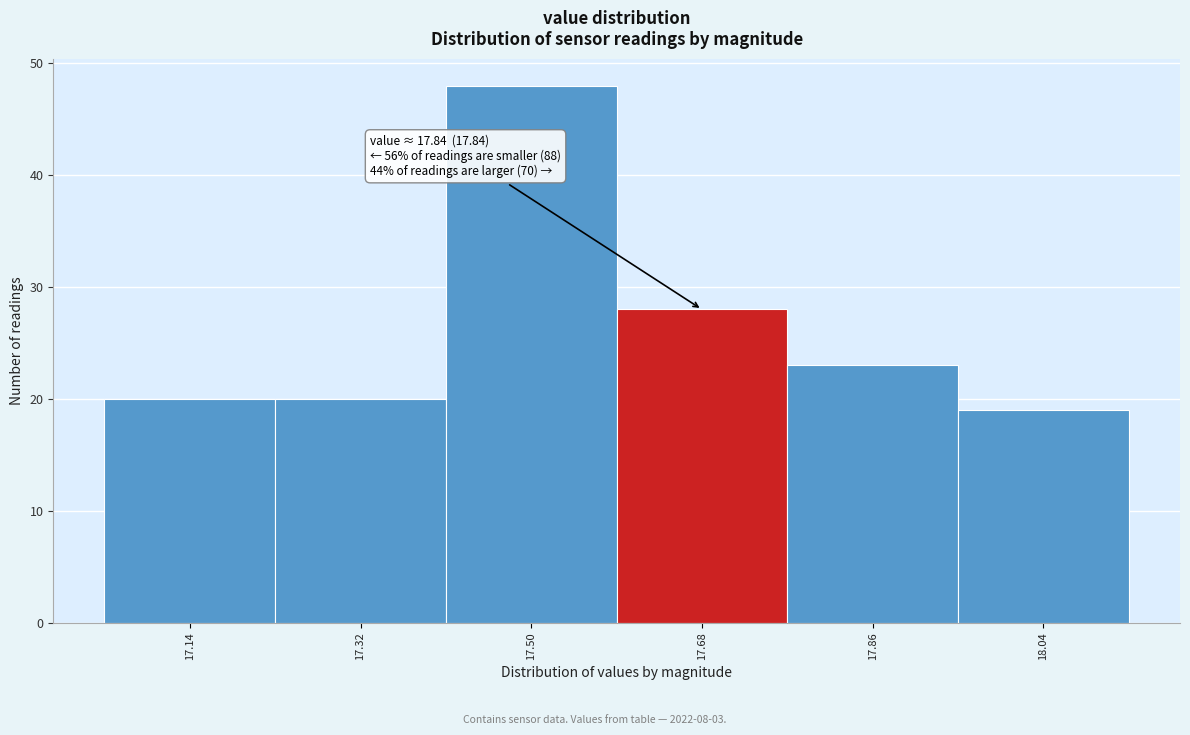

Reading left to right, what are all the values shown in this chart?

20	20	48	28	23	19